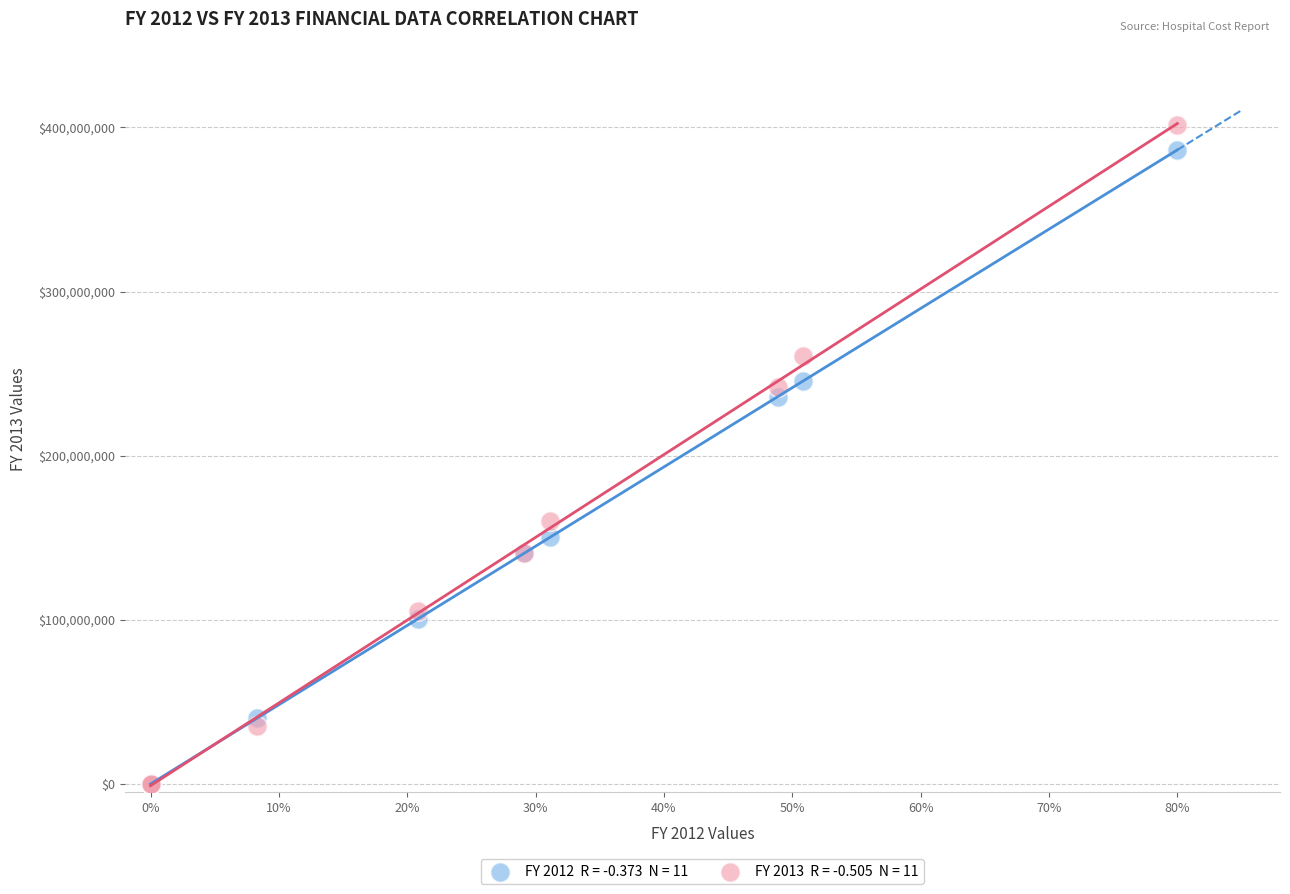

Across all series, what Y value is closest to 200824715?

235878746.0